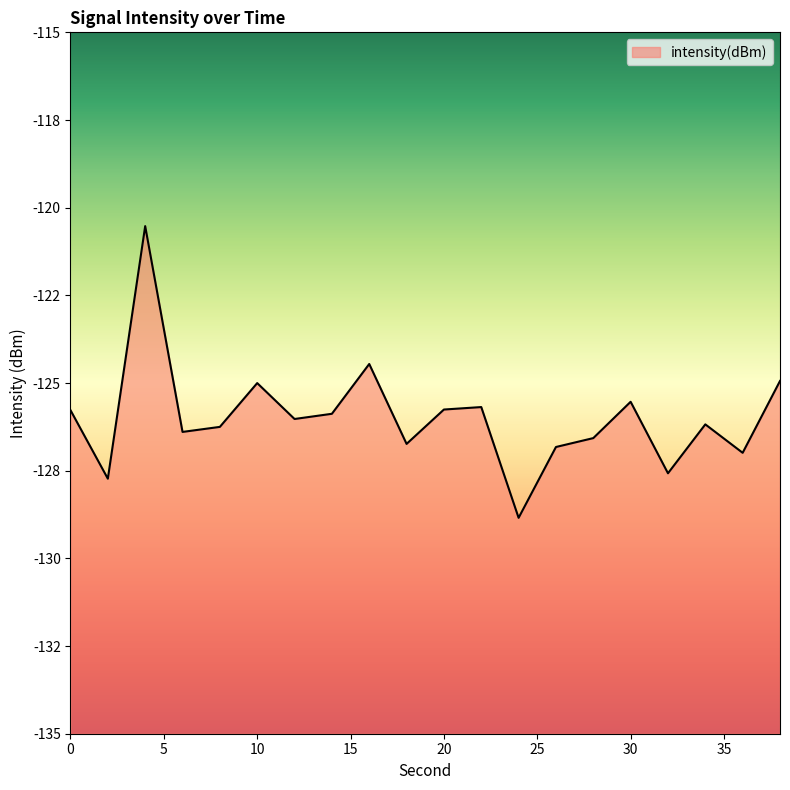

Does the chart have visible grid lines?

No